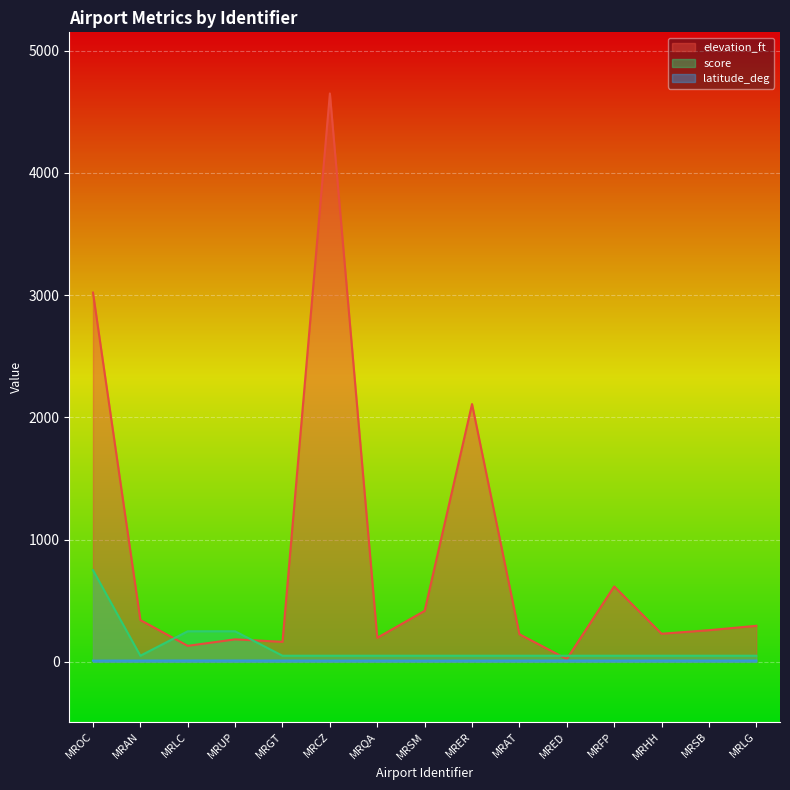

True or false: score and latitude_deg intersect in this chart.

False